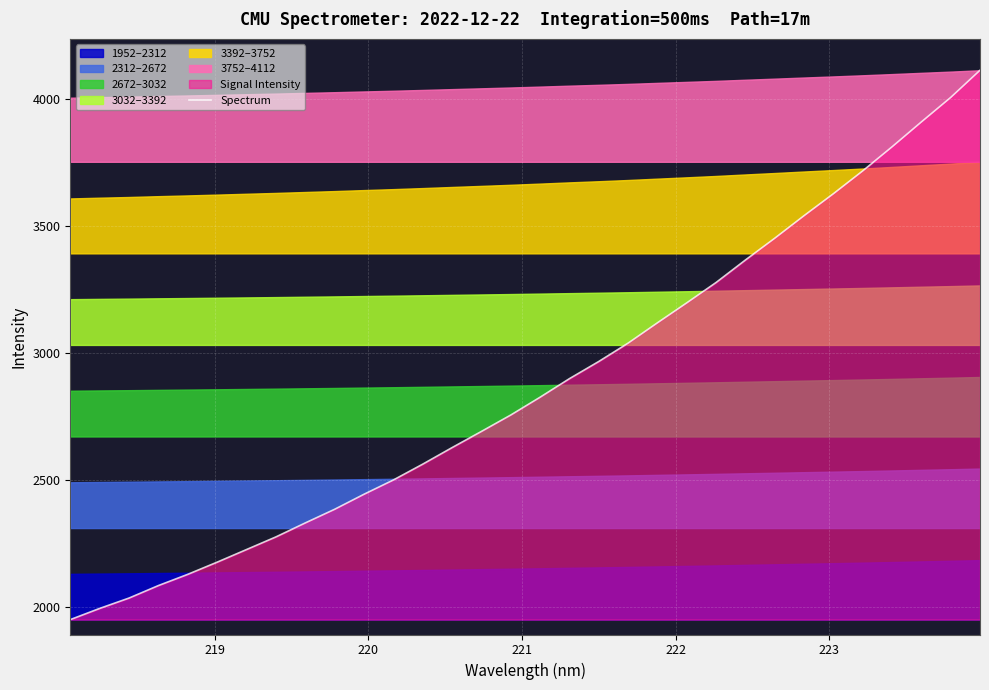

What is the value of the 19th point from the left?

2966.8